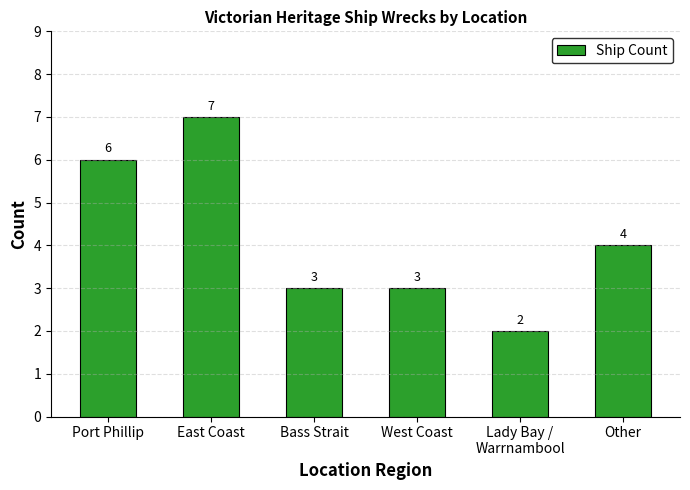

Reading left to right, transcribe all the data shown in this chart.

6	7	3	3	2	4